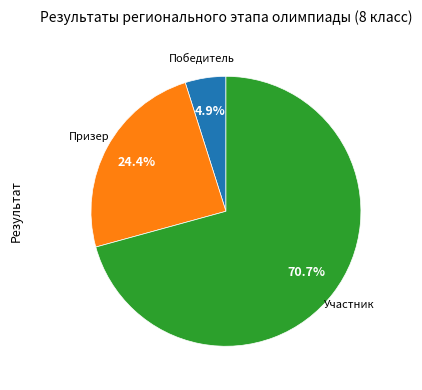

Does any single category account for the majority?

Yes